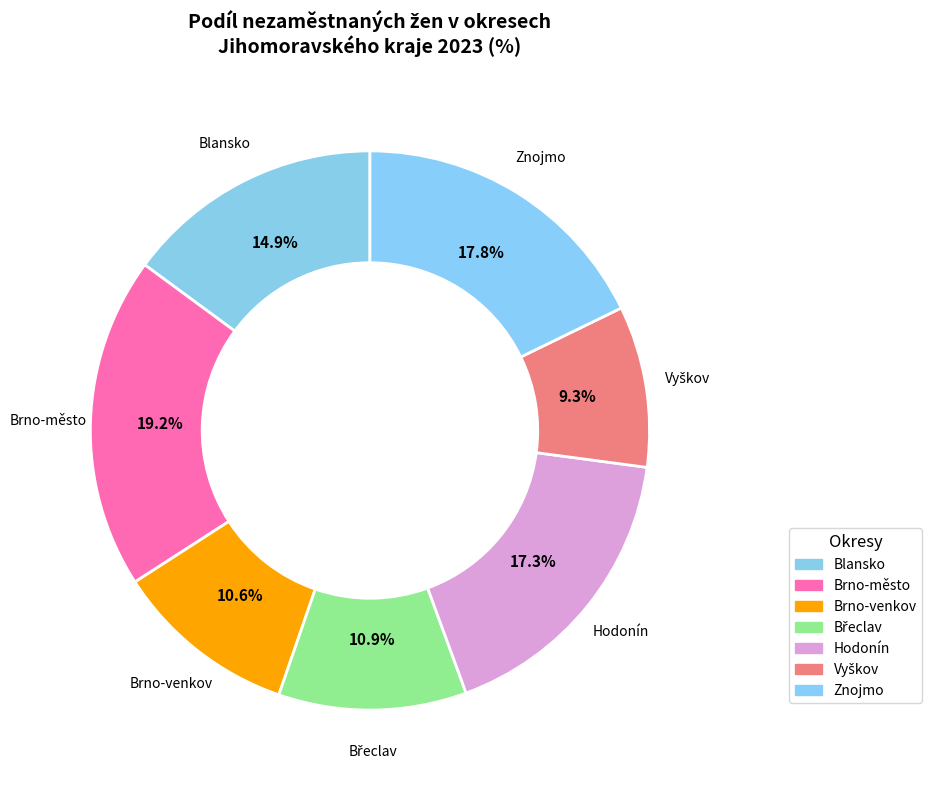

Is there any slice that represents more than half of the pie?

No